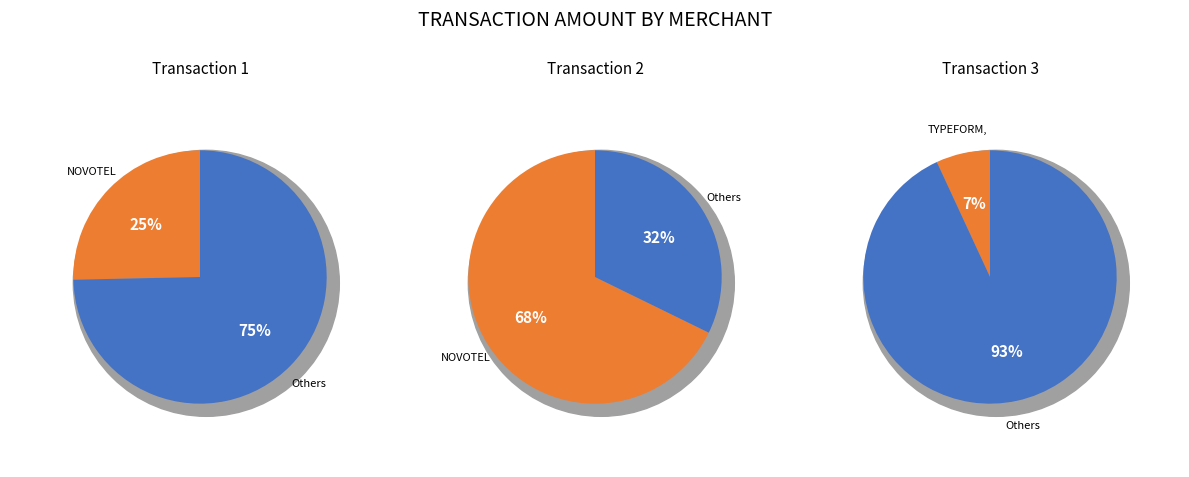

Rank the categories by value from highest to lowest.

NOVOTEL HOTELS (2), NOVOTEL HOTELS (1), TYPEFORM, S.L.